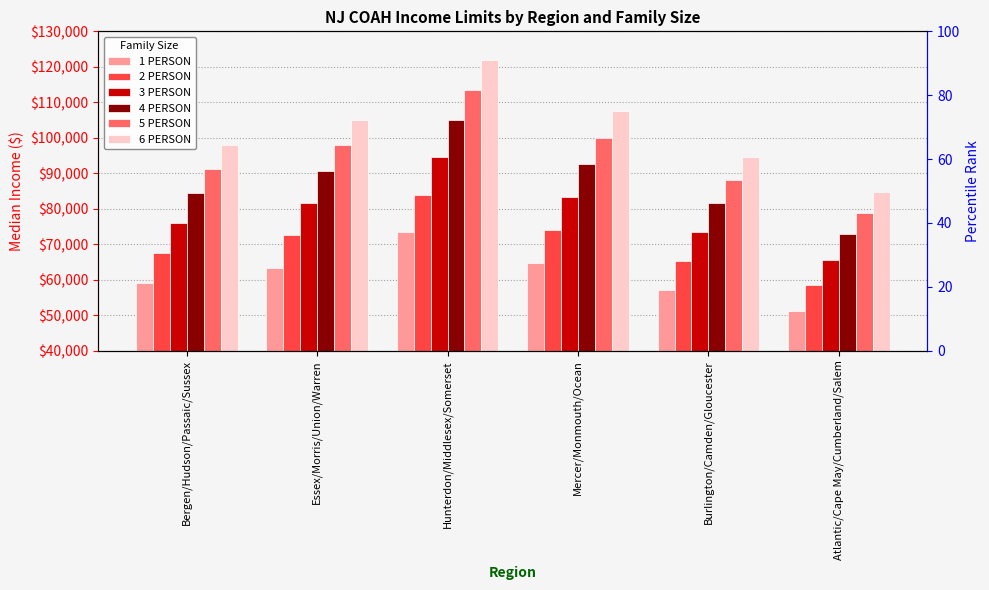

What is the spread (max minus min) of values at Atlantic/Cape May/Cumberland/Salem?

33570.3